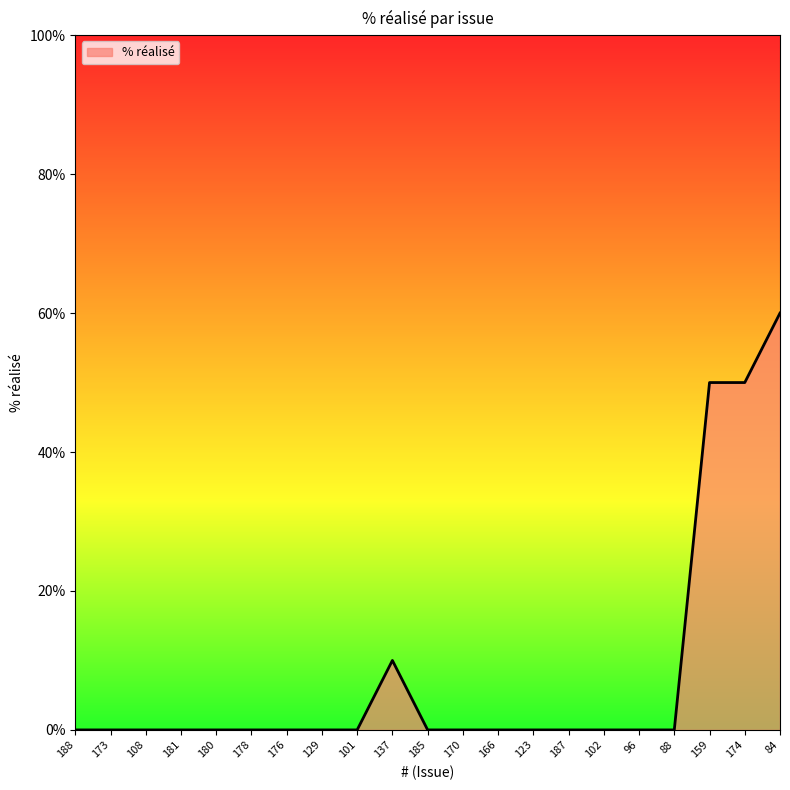

What is the difference between the maximum and minimum values?

60